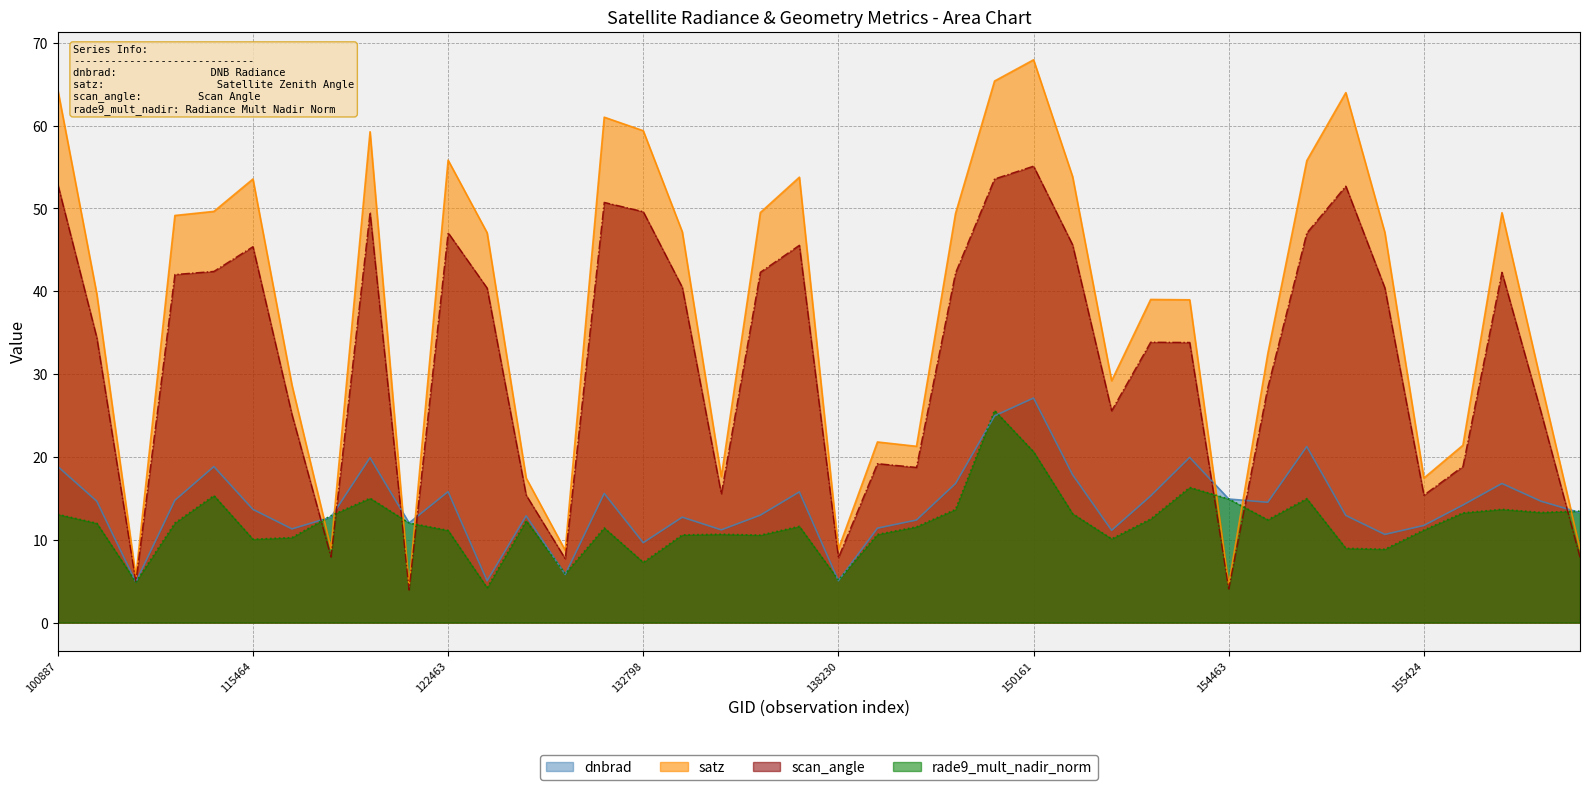

What is the average value of the scan_angle series?

32.0